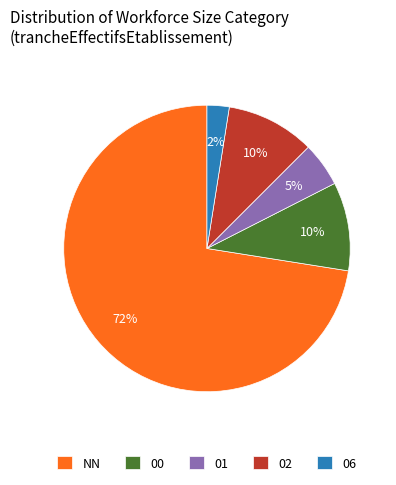

Is the sum of NN and 06 greater than half?

Yes